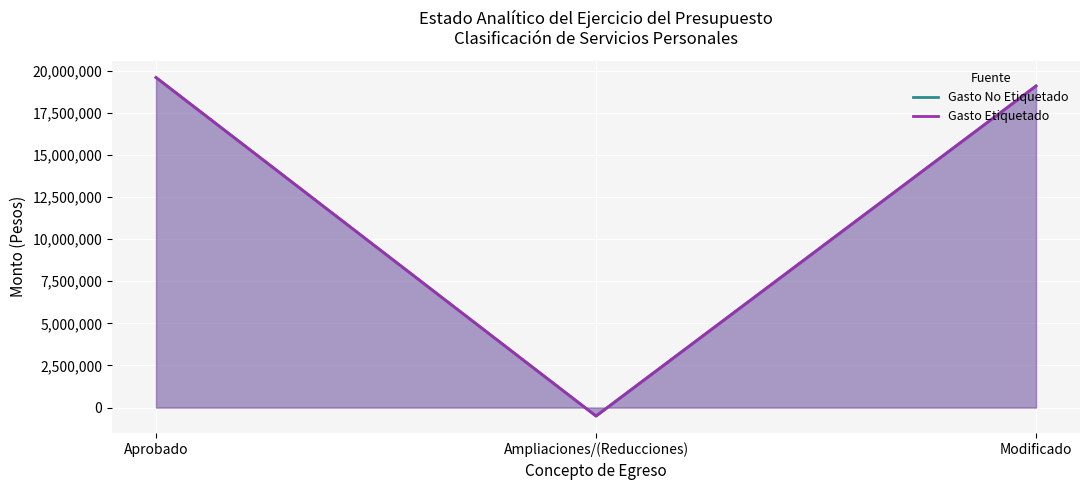

Reading left to right, transcribe all the data shown in this chart.

Gasto No Etiquetado: Aprobado=19601640.0	Ampliaciones/(Reducciones)=-503418.5	Modificado=19098221.5
Gasto Etiquetado: Aprobado=19601641.0	Ampliaciones/(Reducciones)=-503418.5	Modificado=19098222.5